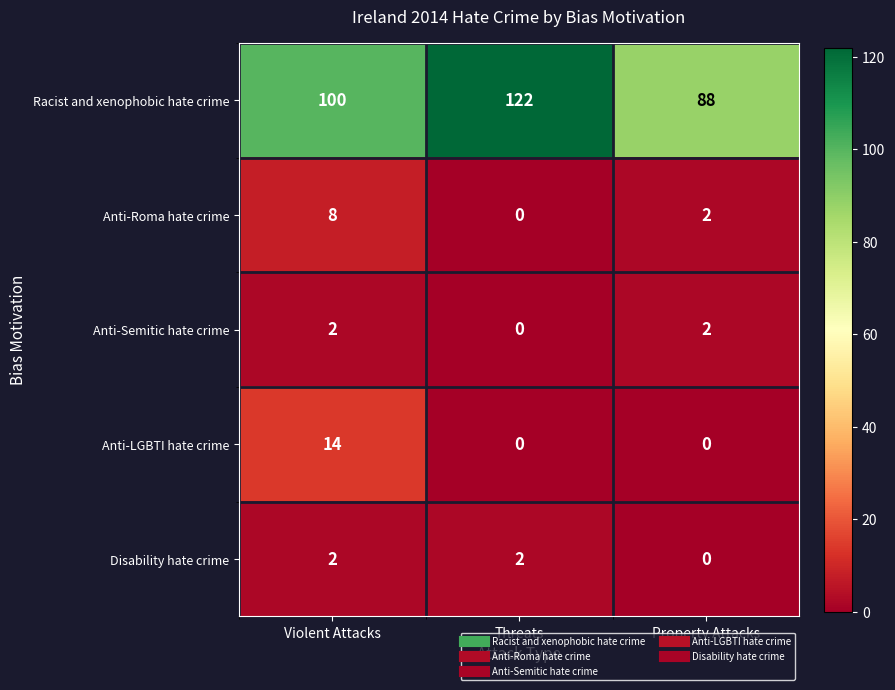

Reading left to right, list all the values displayed in this chart.

Racist and xenophobic hate crime: Violent Attacks=100	Threats=122	Property Attacks=88
Anti-Roma hate crime: Violent Attacks=8	Threats=0	Property Attacks=2
Anti-Semitic hate crime: Violent Attacks=2	Threats=0	Property Attacks=2
Anti-LGBTI hate crime: Violent Attacks=14	Threats=0	Property Attacks=0
Disability hate crime: Violent Attacks=2	Threats=2	Property Attacks=0